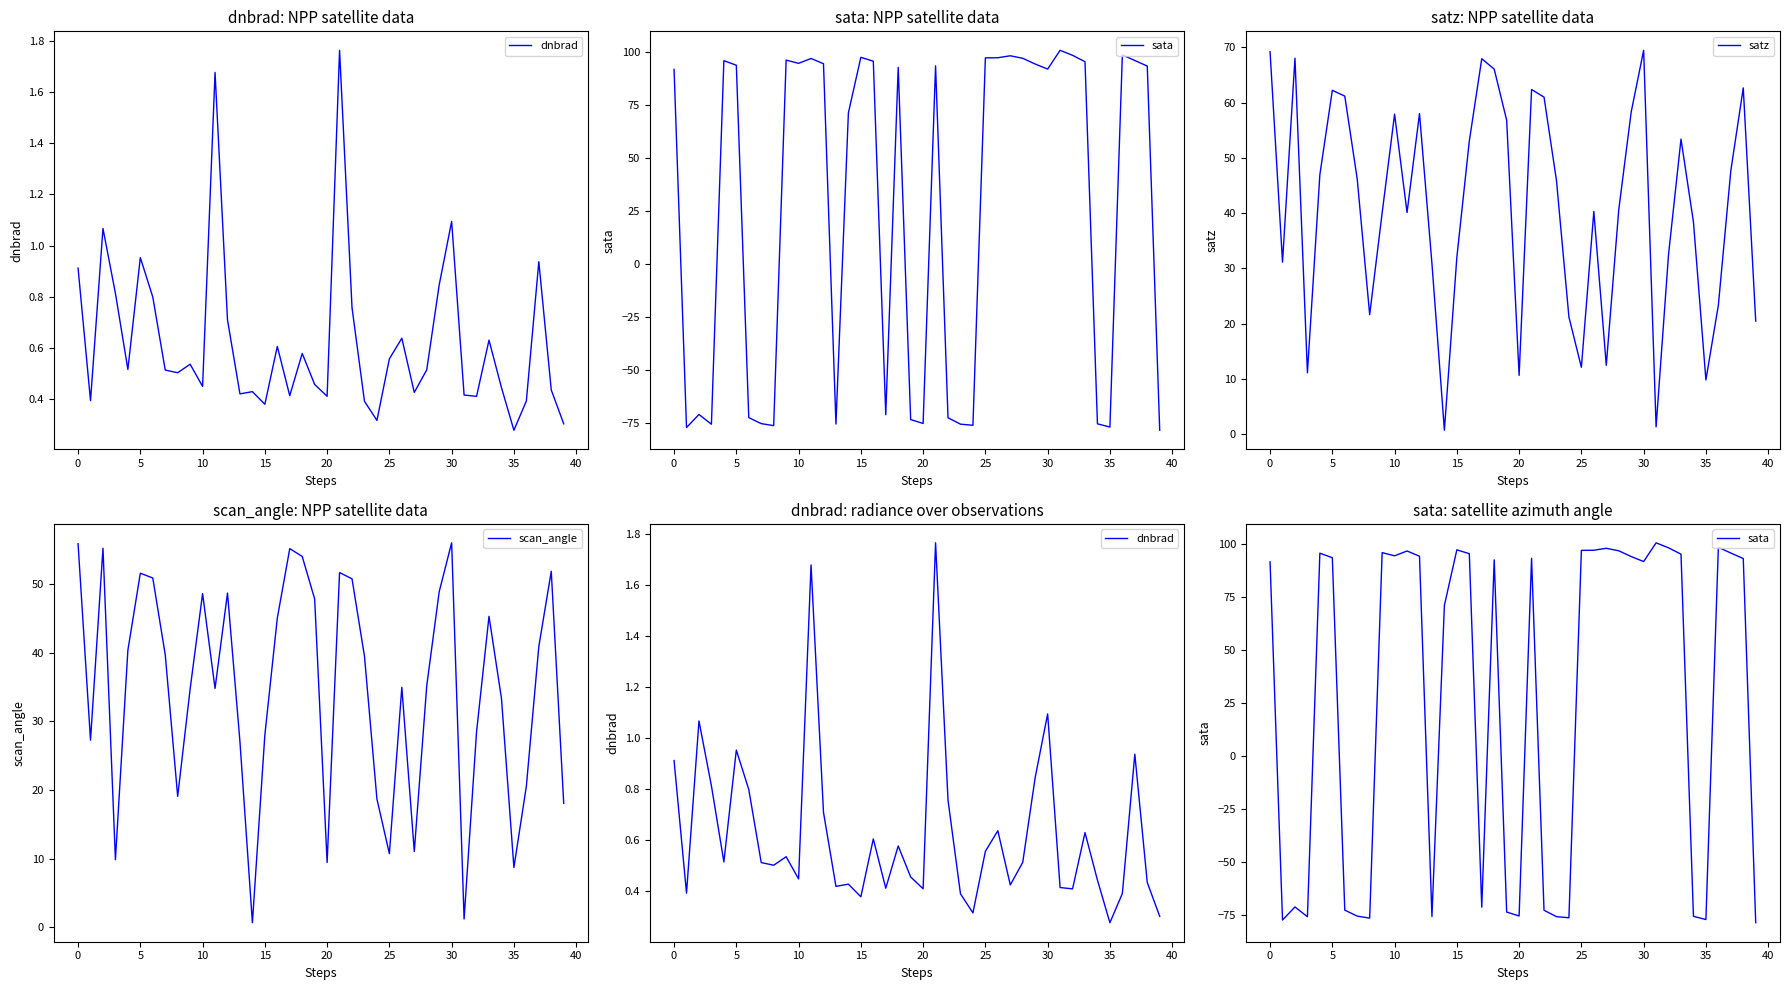

The dnbrad series shows 0.2 at 32. True or false?

False